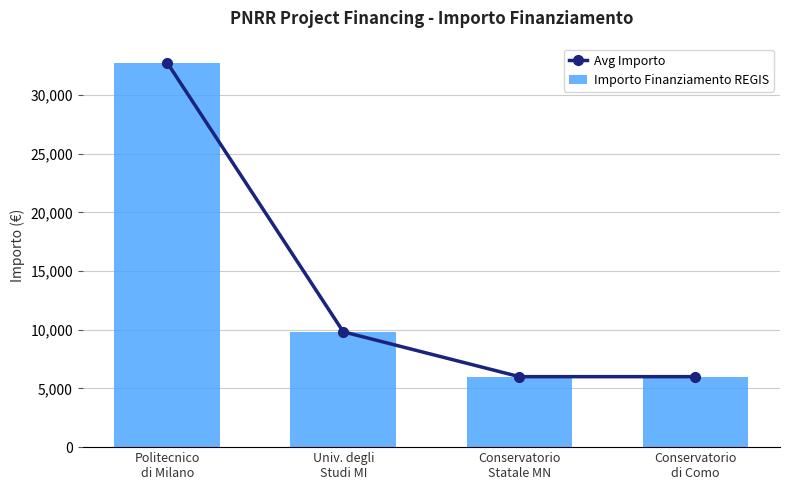

The value of Avg Importo at Conservatorio
di Como is 9740. True or false?

False